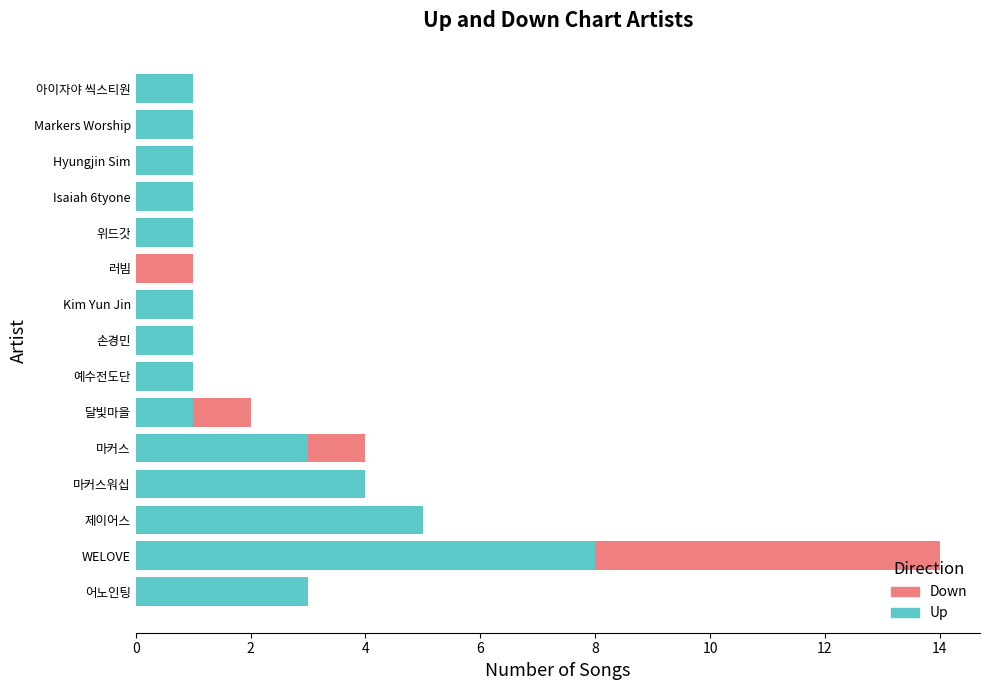

At which category is the sum across all series the highest?

WELOVE